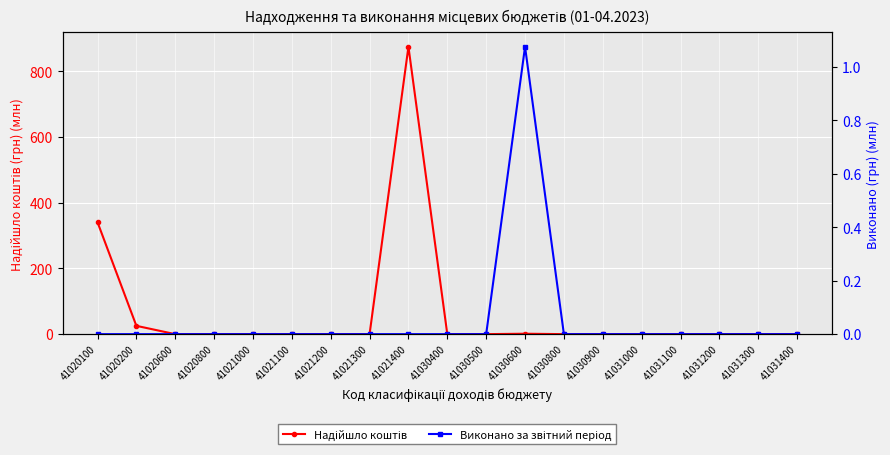

Which category has the lowest value in the Надійшло коштів series?

41020600